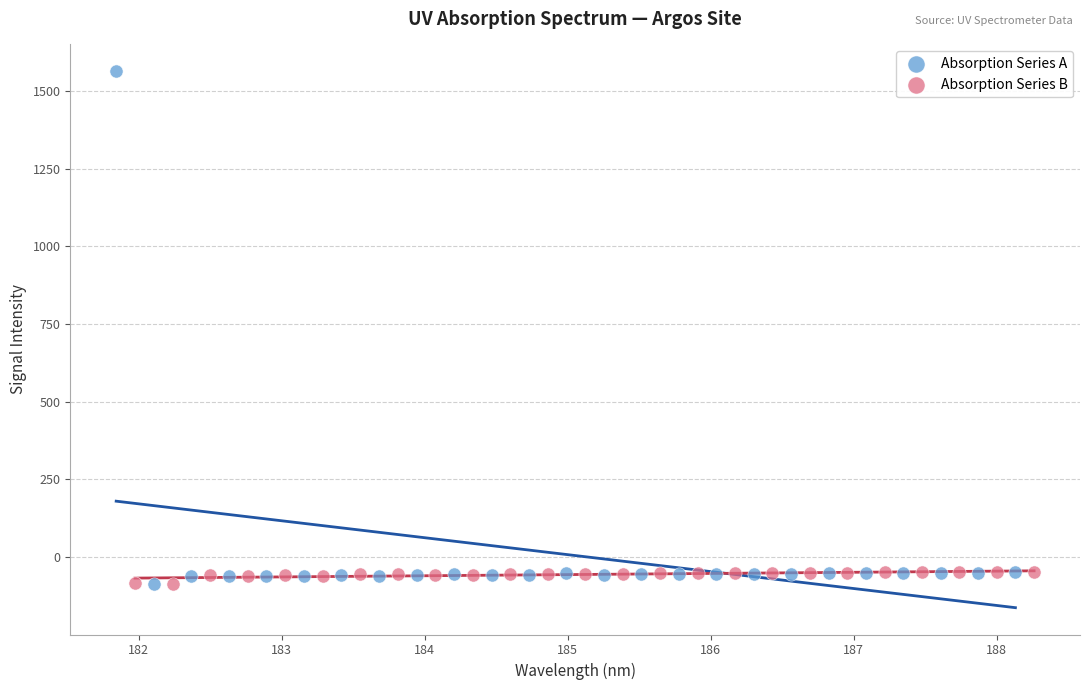

Which series has the largest Y range (max minus min)?

Absorption Series A